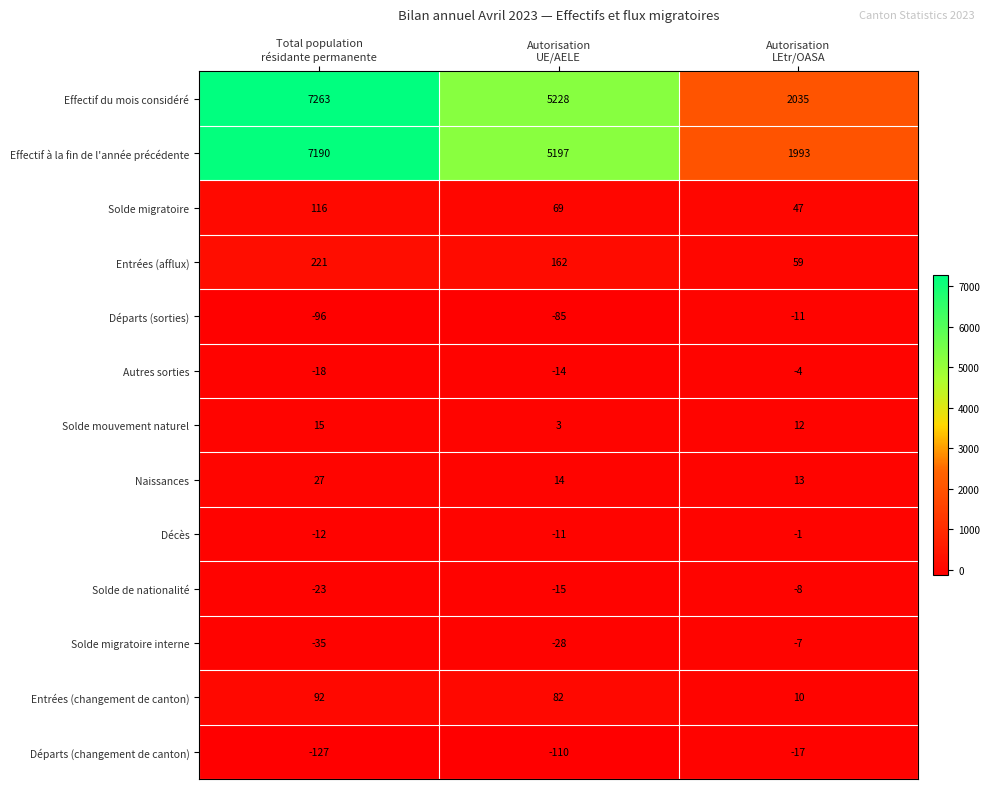

Count the number of data series in this chart.

13